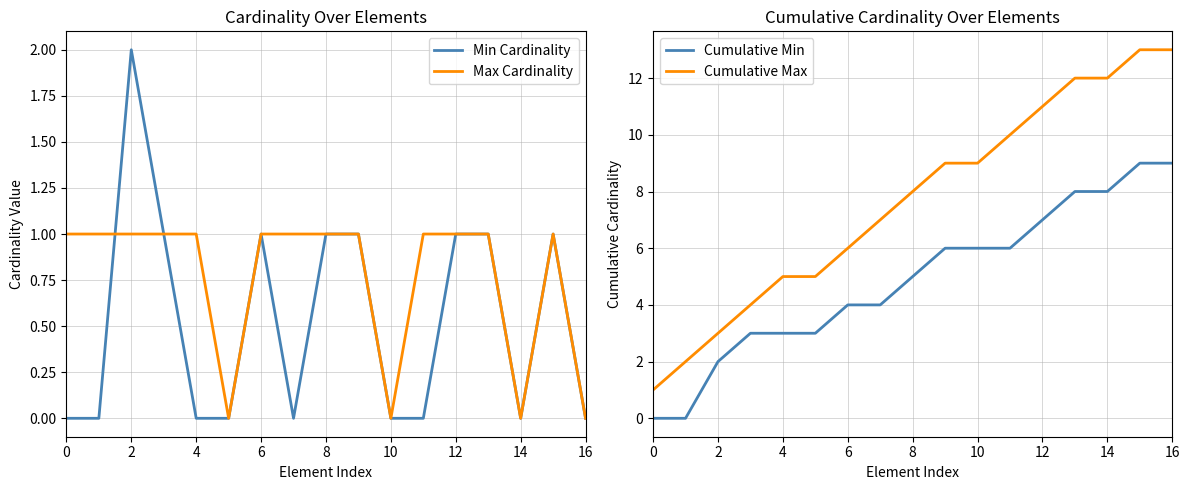

True or false: Cumulative Max and Cumulative Min intersect in this chart.

False